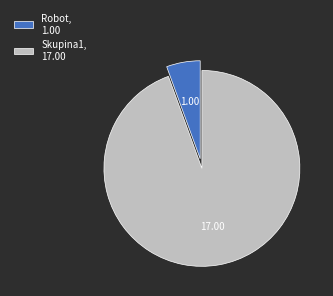

Which slice is the largest?

Skupina1, 17.00